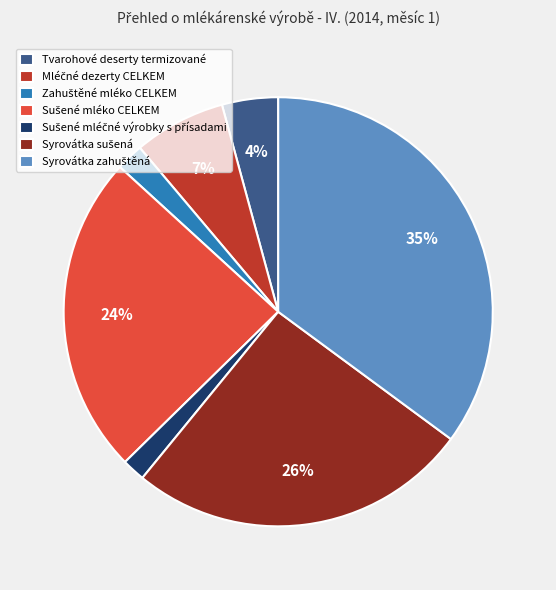

Is there any slice that represents more than half of the pie?

No